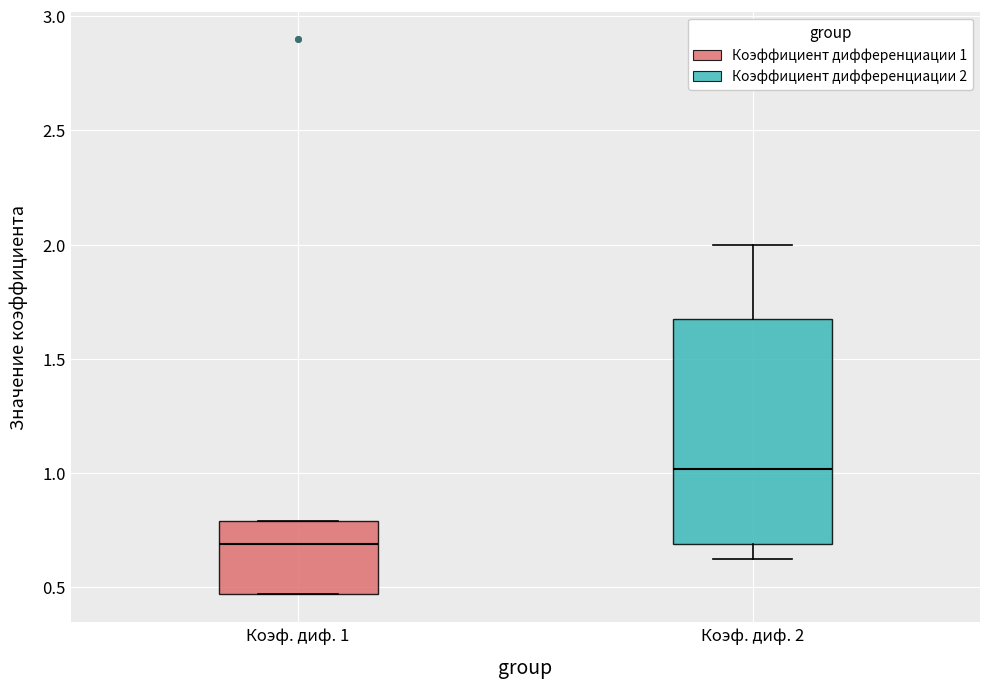

Which box has the lowest median line?

Коэф. диф. 1